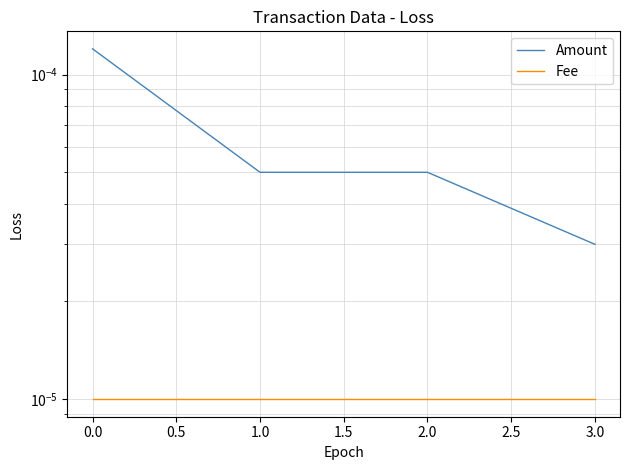

Which series has the widest spread of values?

Amount